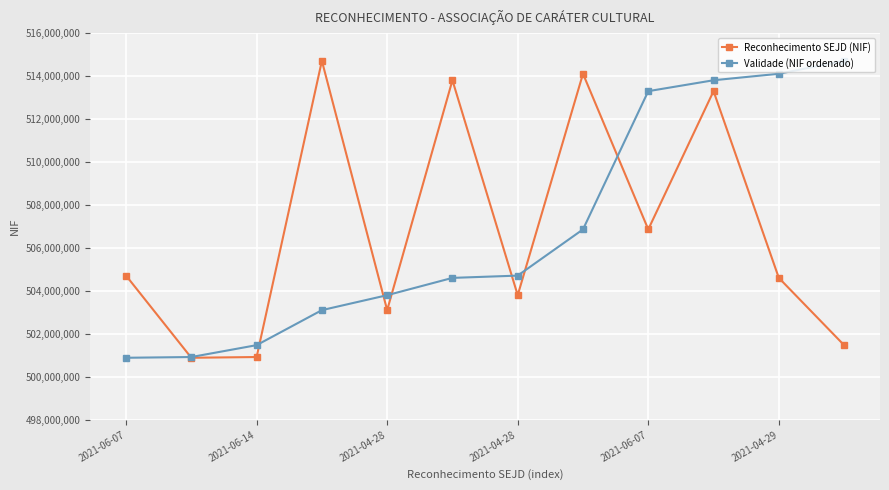

What is the minimum value for Validade (NIF ordenado)?

500890650